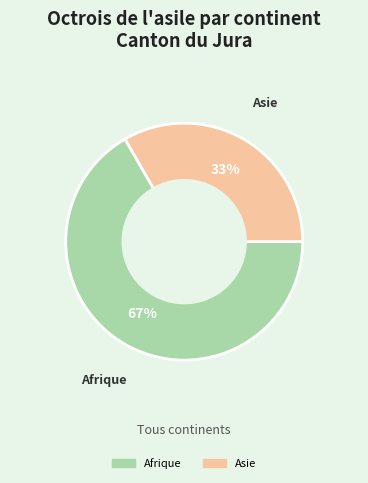

To the nearest percent, what is the average slice percentage?

50%